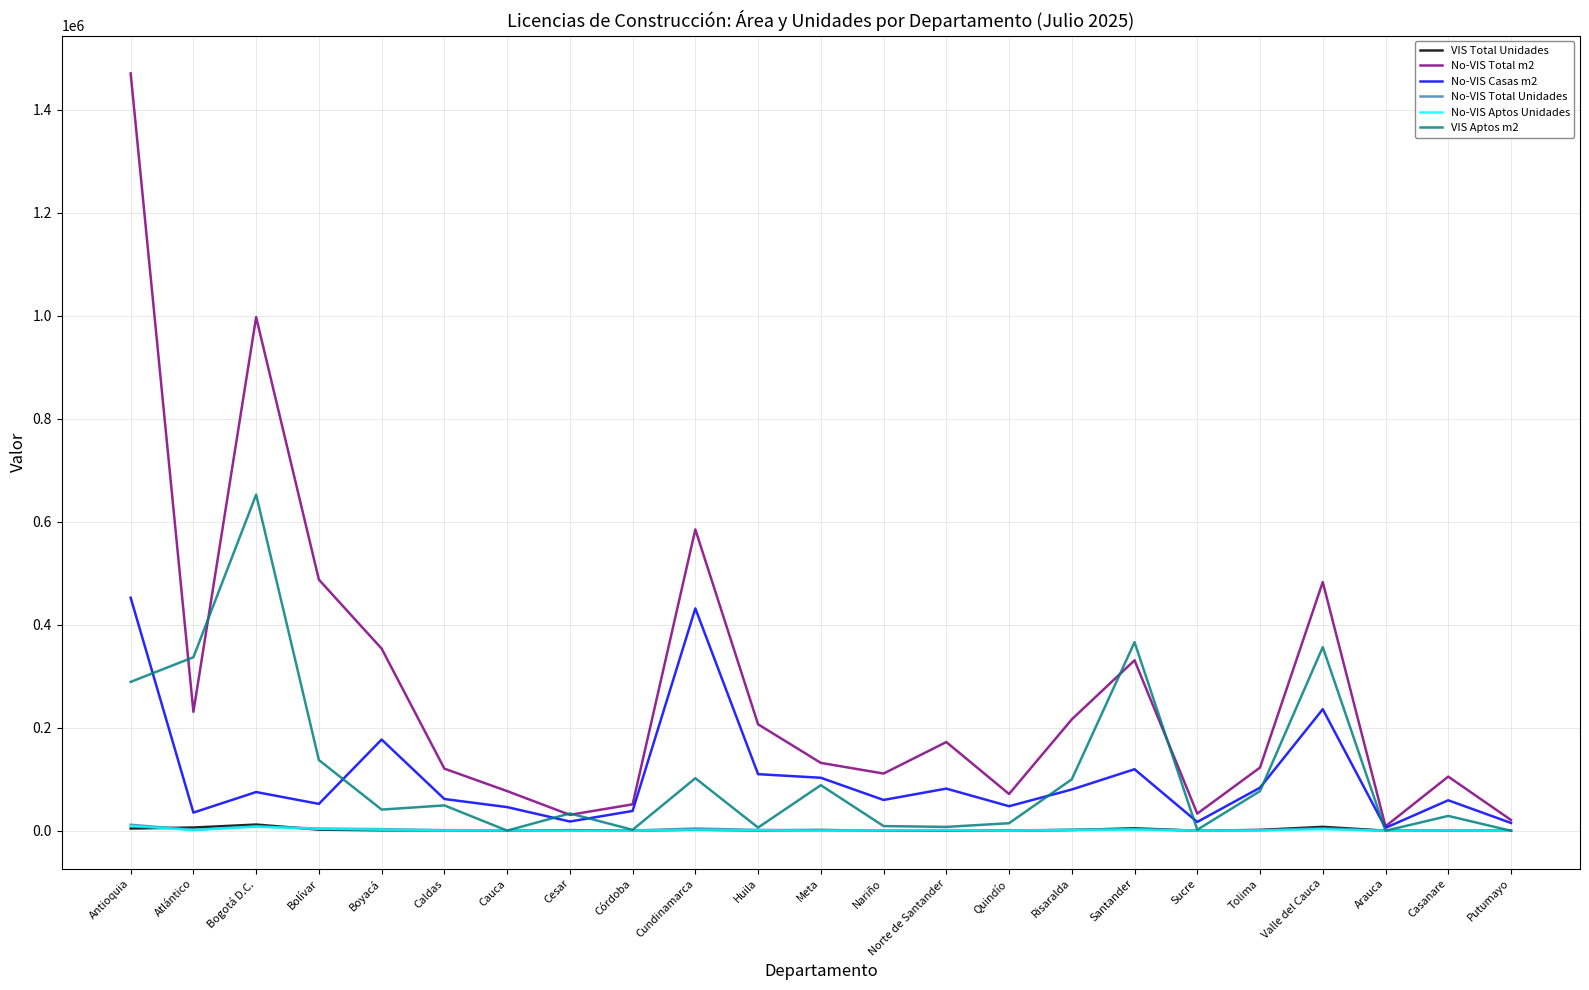

Between Sucre and Casanare, which series saw the biggest shift?

No-VIS Total m2